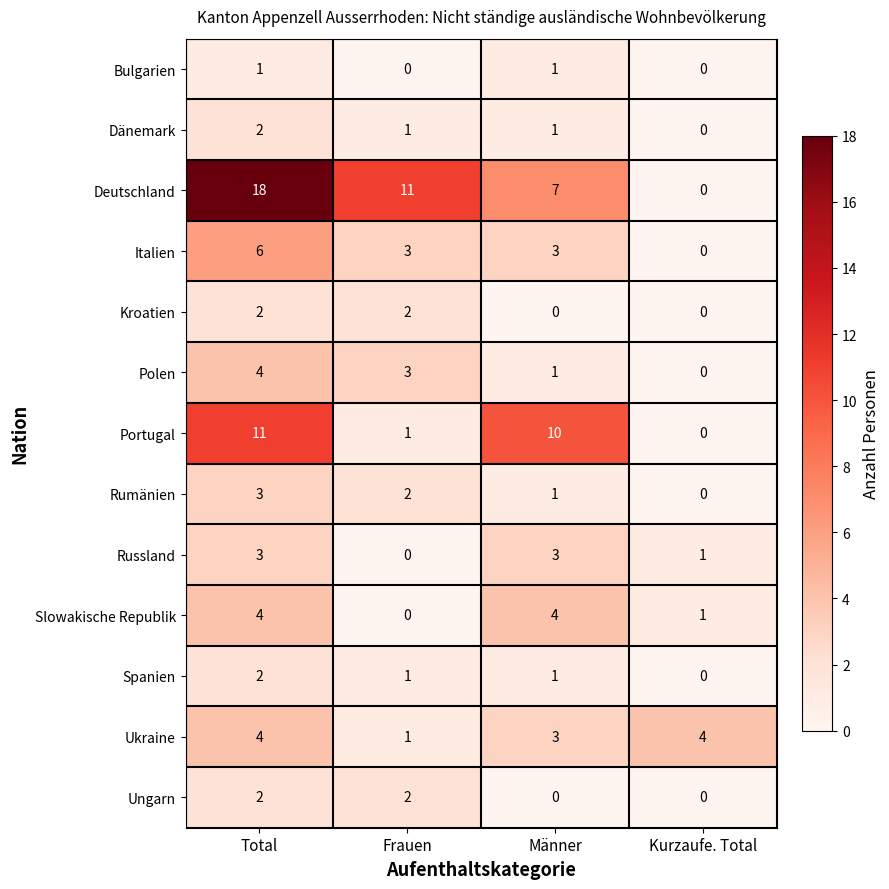

What is the sum of all Kroatien values?

4